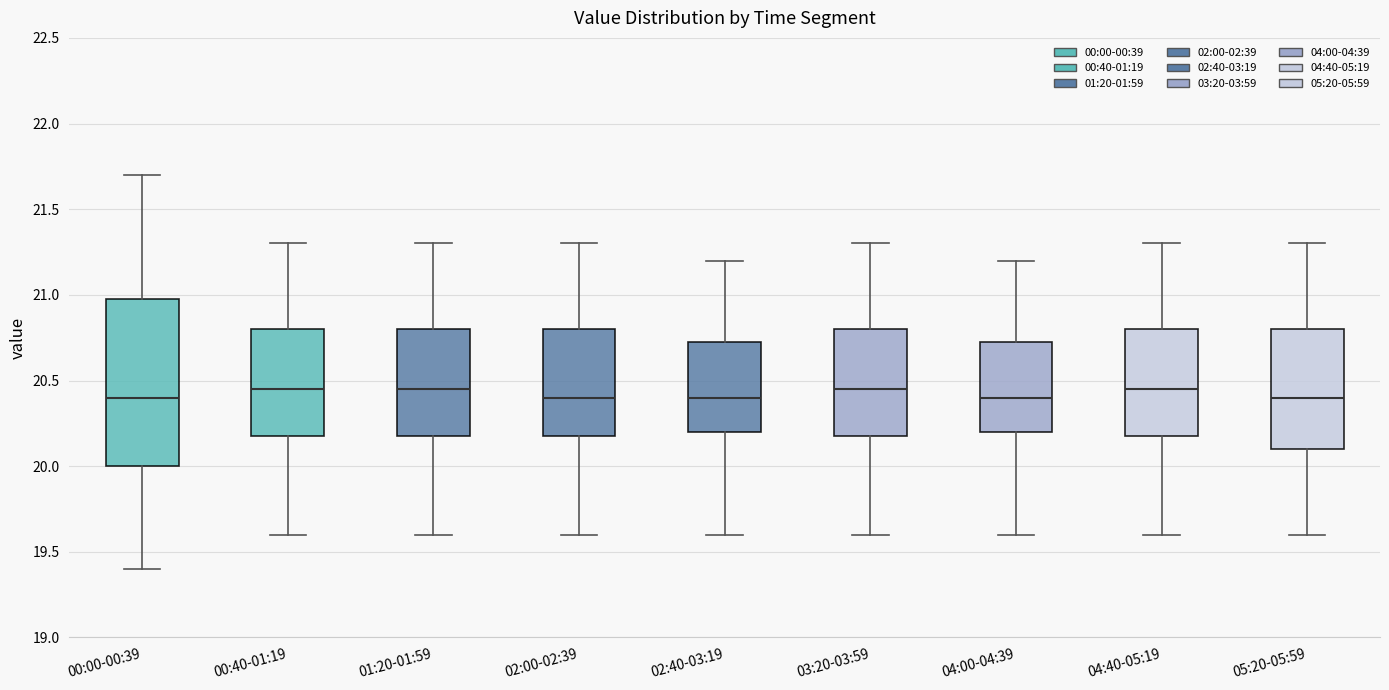

Where does the upper whisker of the box for 02:00-02:39 end on the y-axis? The values are not printed on the chart, so give them approximately, as read against the axis.

21.30